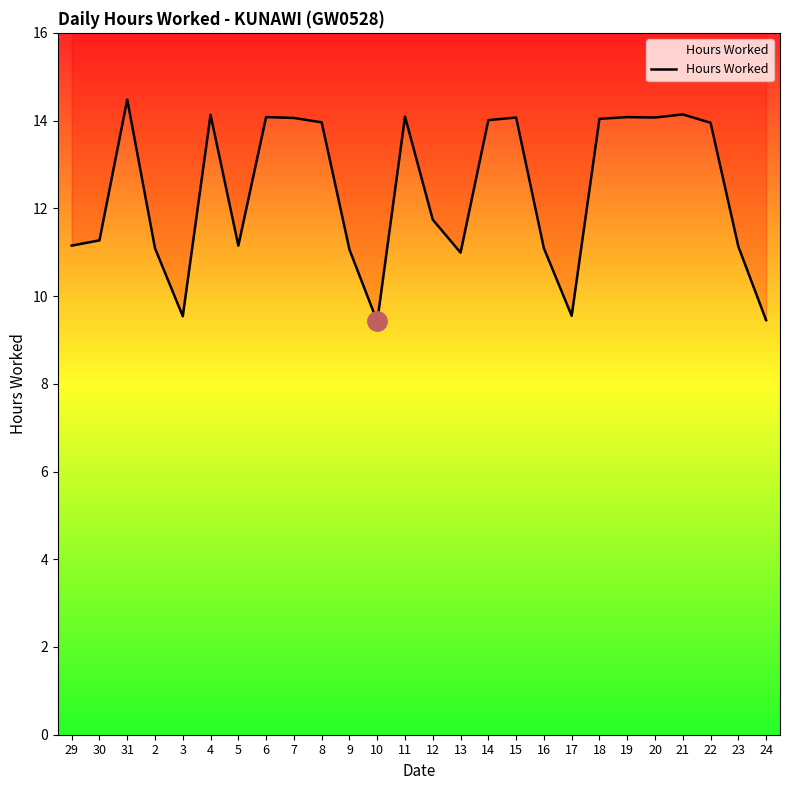

What is the label of the 2nd point from the left?

30